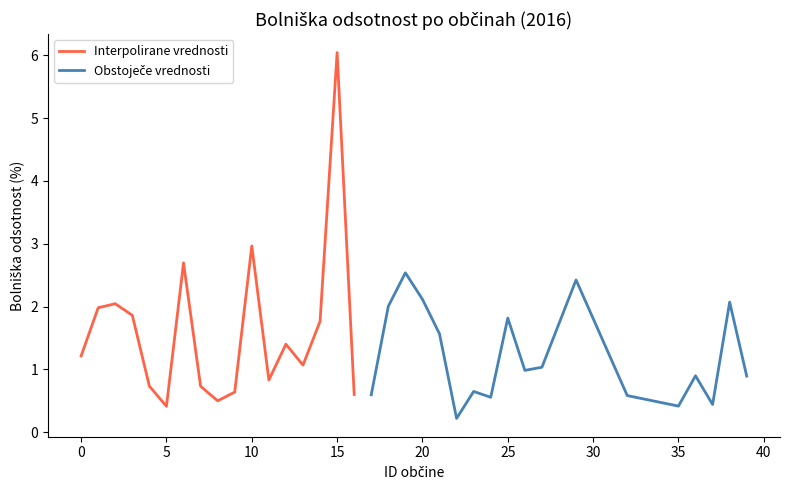

Approximately how many times larger is the value at 15 compared to 0?

5.0